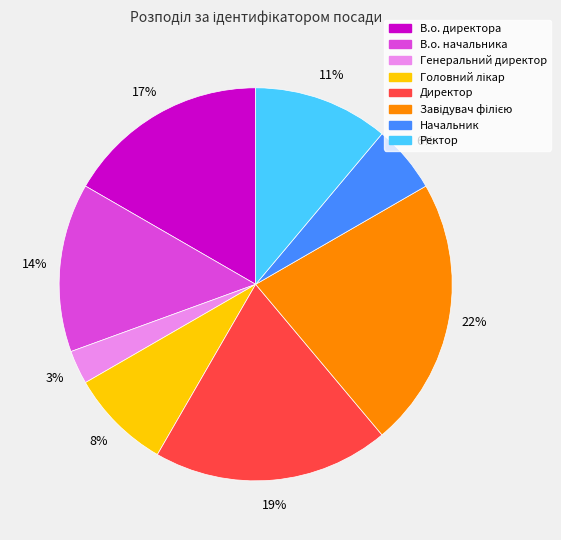

What is the smallest slice in the pie chart?

Генеральний директор